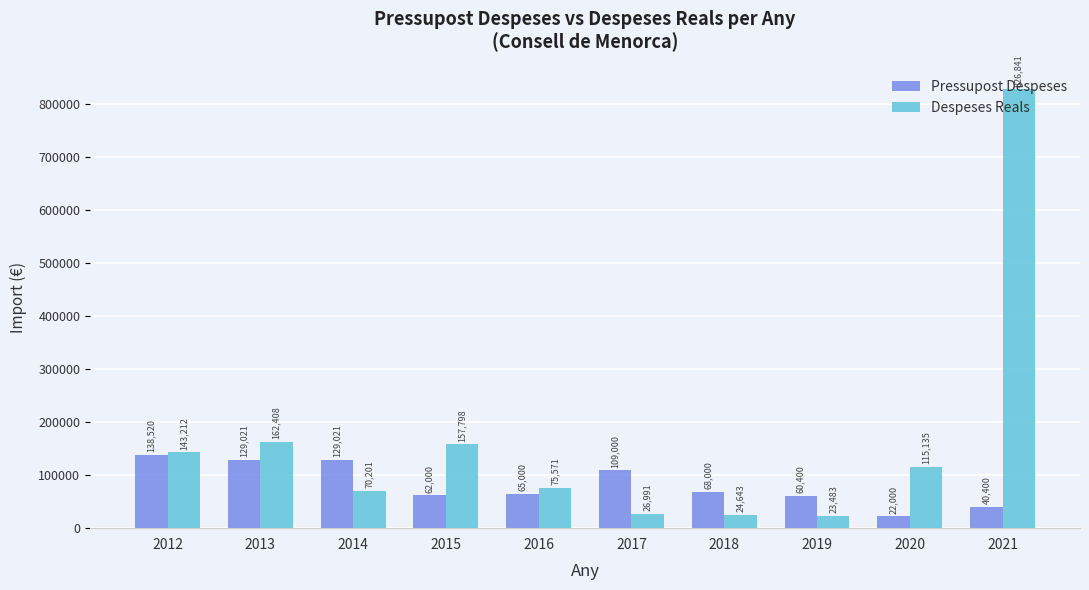

At which category is the sum across all series the highest?

2021